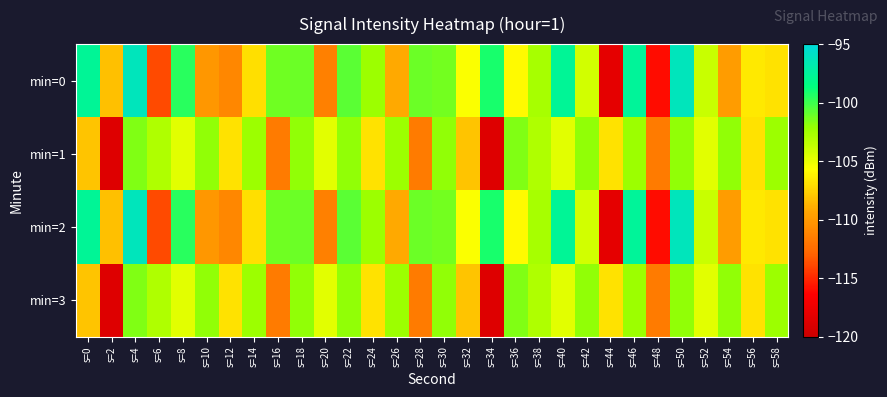

What is the spread (max minus min) of values at s=56?

0.3